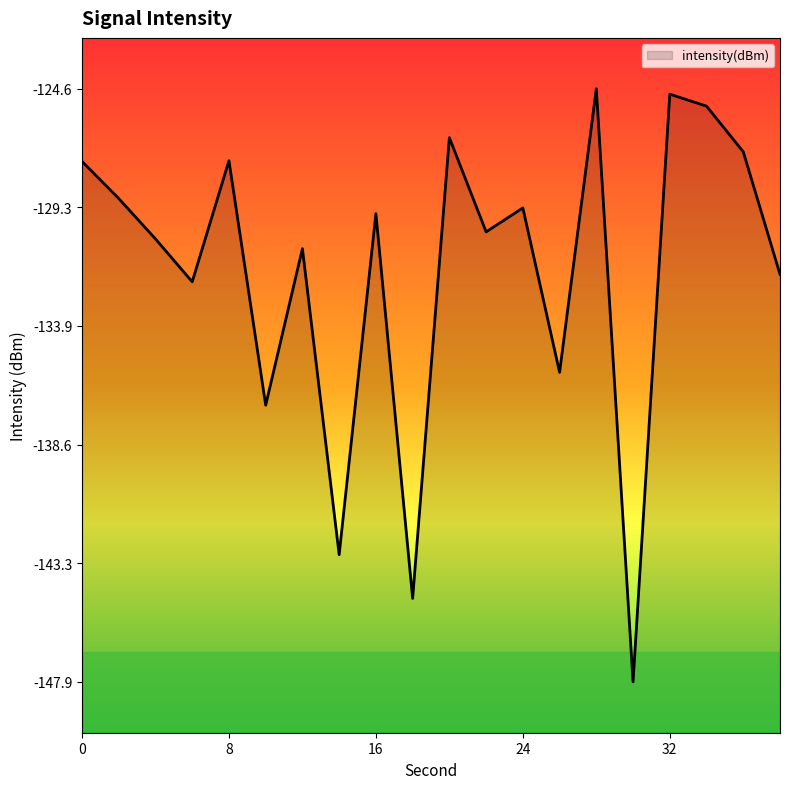

What is the difference between the values at 14 and 24?

13.6